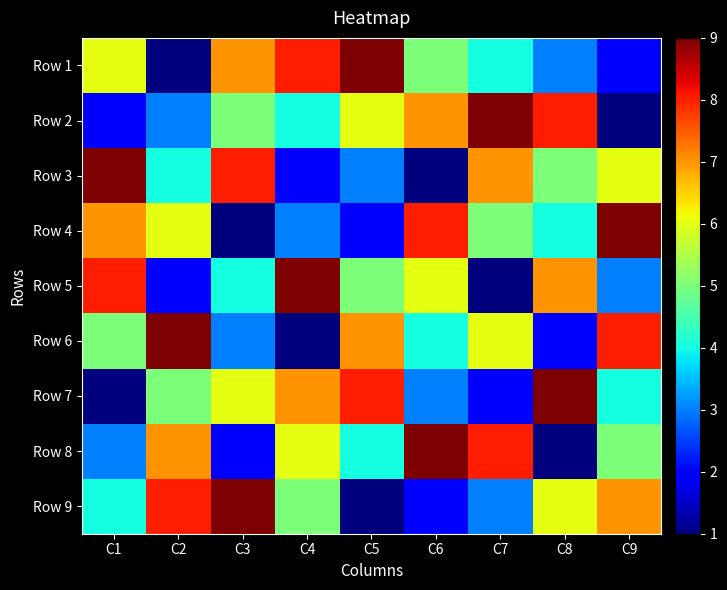

Reading right to left, extract all data points from this chart.

Row 1: C9=2	C8=3	C7=4	C6=5	C5=9	C4=8	C3=7	C2=1	C1=6
Row 2: C9=1	C8=8	C7=9	C6=7	C5=6	C4=4	C3=5	C2=3	C1=2
Row 3: C9=6	C8=5	C7=7	C6=1	C5=3	C4=2	C3=8	C2=4	C1=9
Row 4: C9=9	C8=4	C7=5	C6=8	C5=2	C4=3	C3=1	C2=6	C1=7
Row 5: C9=3	C8=7	C7=1	C6=6	C5=5	C4=9	C3=4	C2=2	C1=8
Row 6: C9=8	C8=2	C7=6	C6=4	C5=7	C4=1	C3=3	C2=9	C1=5
Row 7: C9=4	C8=9	C7=2	C6=3	C5=8	C4=7	C3=6	C2=5	C1=1
Row 8: C9=5	C8=1	C7=8	C6=9	C5=4	C4=6	C3=2	C2=7	C1=3
Row 9: C9=7	C8=6	C7=3	C6=2	C5=1	C4=5	C3=9	C2=8	C1=4